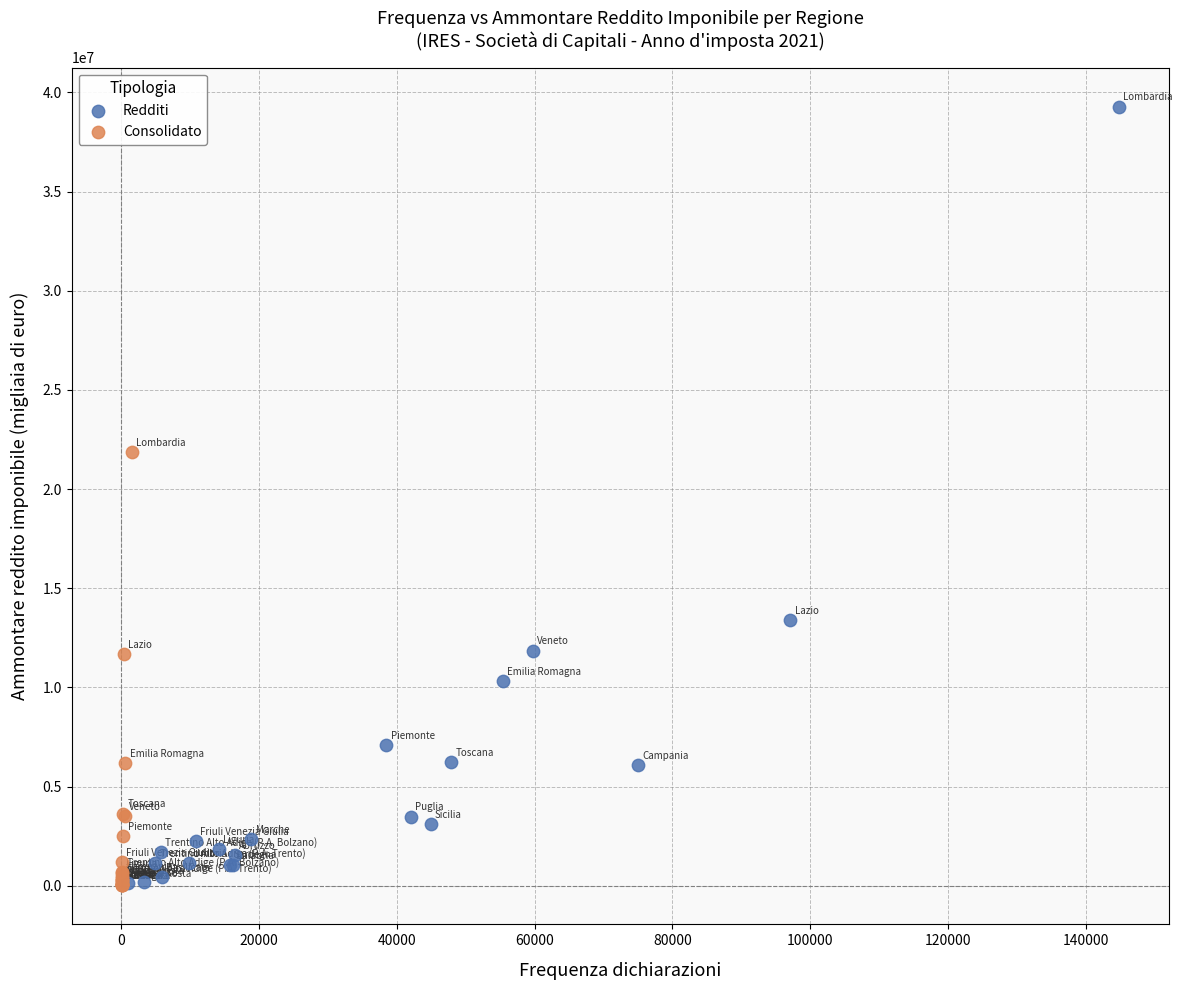

Which series reaches the maximum Y coordinate?

Redditi